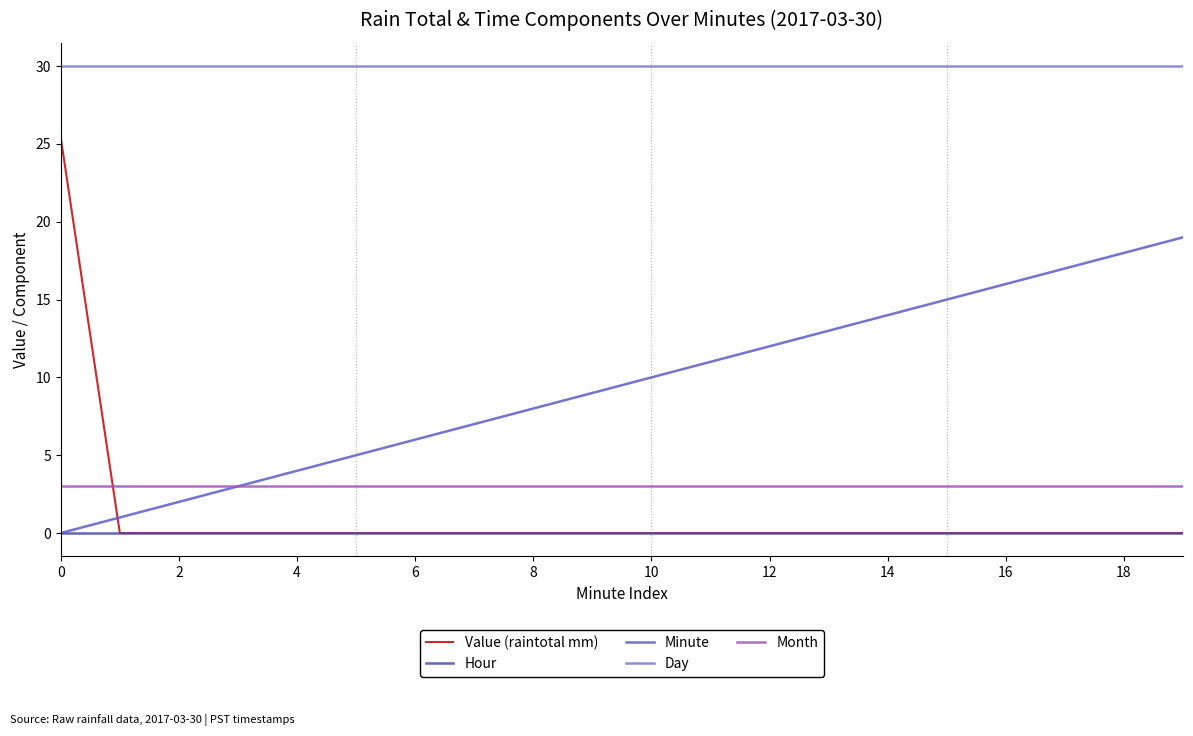

How many distinct data groups are displayed?

5